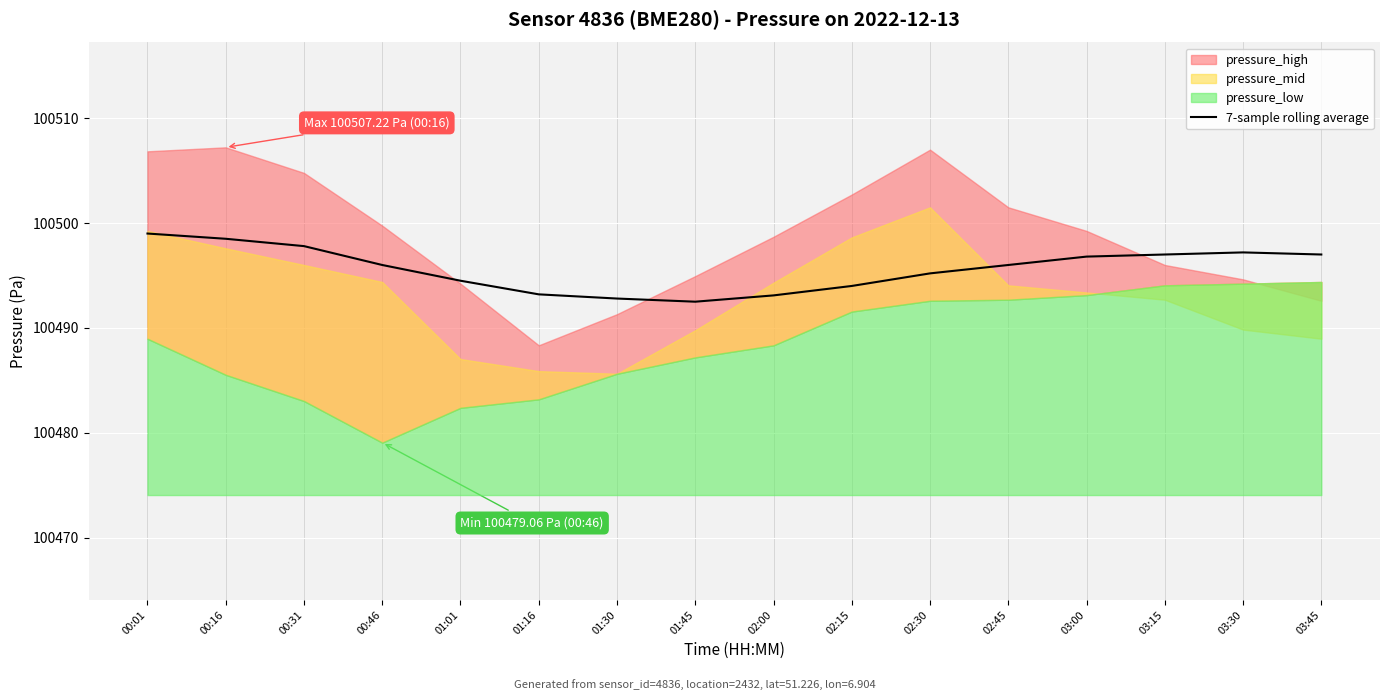

List the labels in order of value, largest first.

00:01, 00:16, 00:31, 03:30, 03:15, 03:45, 03:00, 00:46, 02:45, 02:30, 01:01, 02:15, 01:16, 02:00, 01:30, 01:45